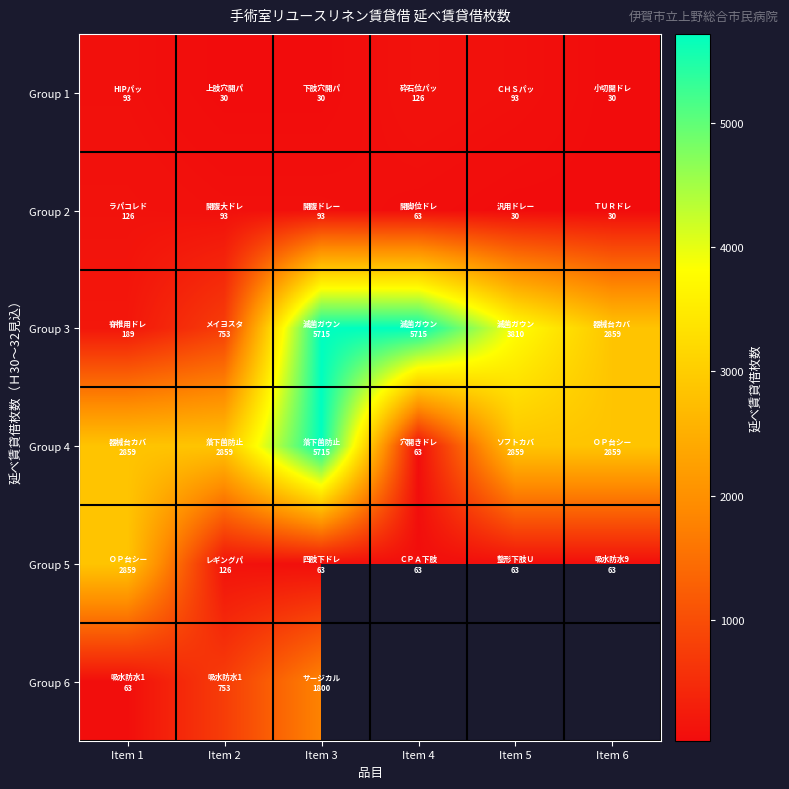

At which label is Group 3 closest to 2952?

Item 6